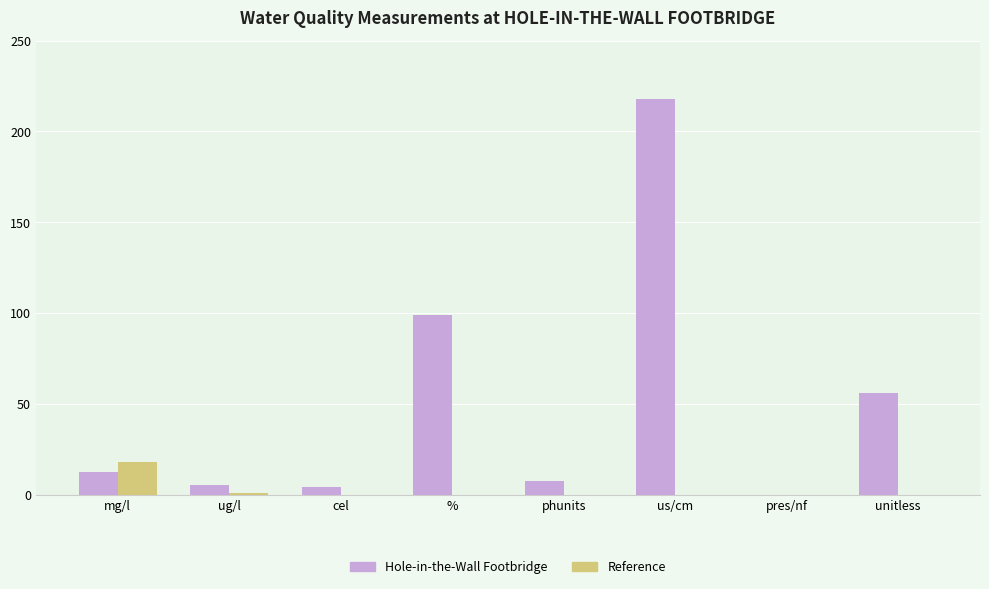

What is the sum of the Hole-in-the-Wall Footbridge values at ug/l and mg/l?

18.5